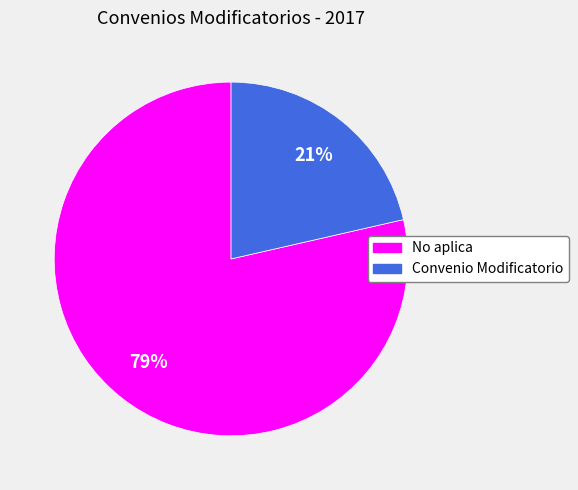

What is the ratio of the value at Convenio Modificatorio to the value at No aplica?

0.3